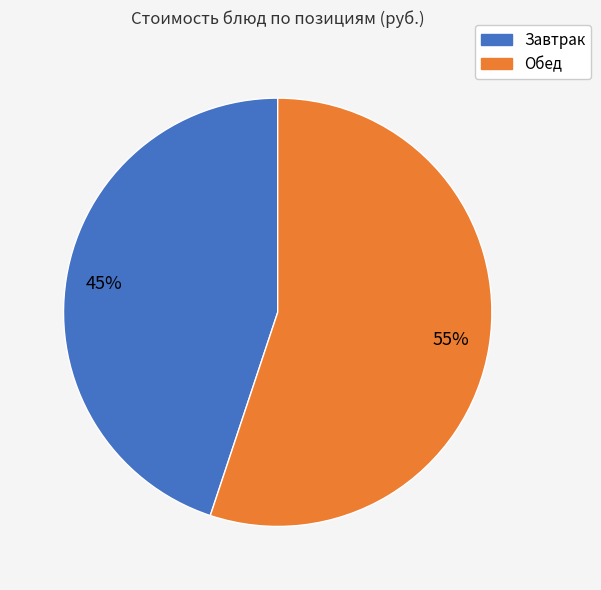

To the nearest percent, what is the difference between the largest and smallest slice percentages?

10%